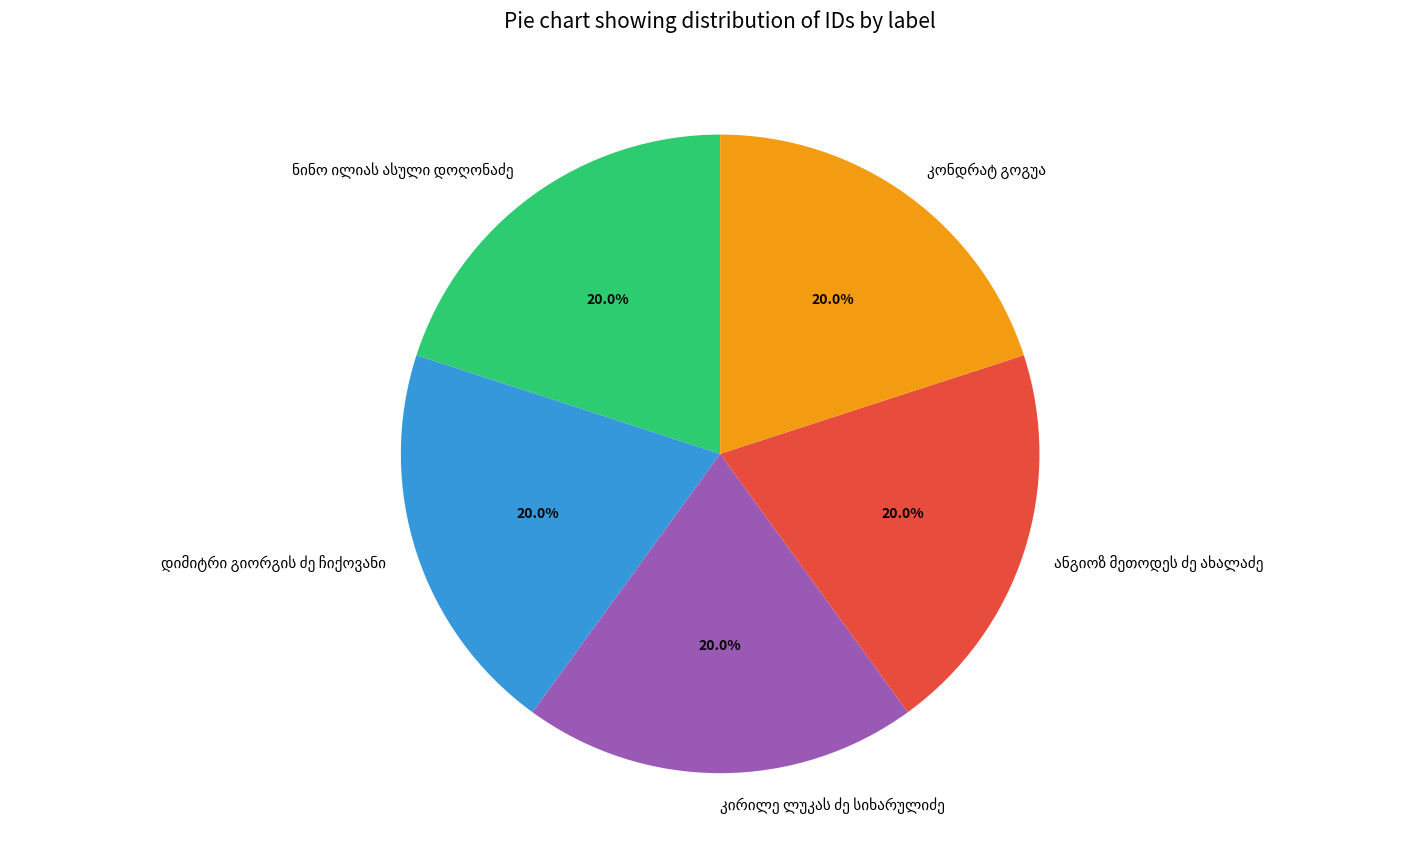

Is there a majority slice in this chart?

No